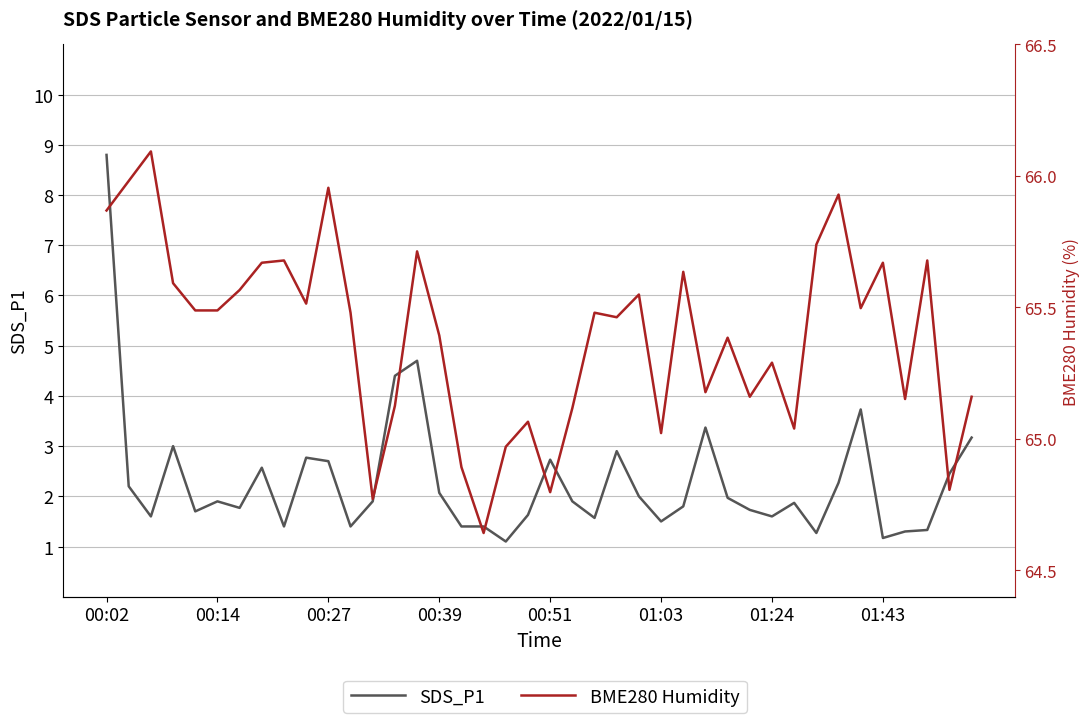

The value of BME280 Humidity at 22 is 3.6. True or false?

False